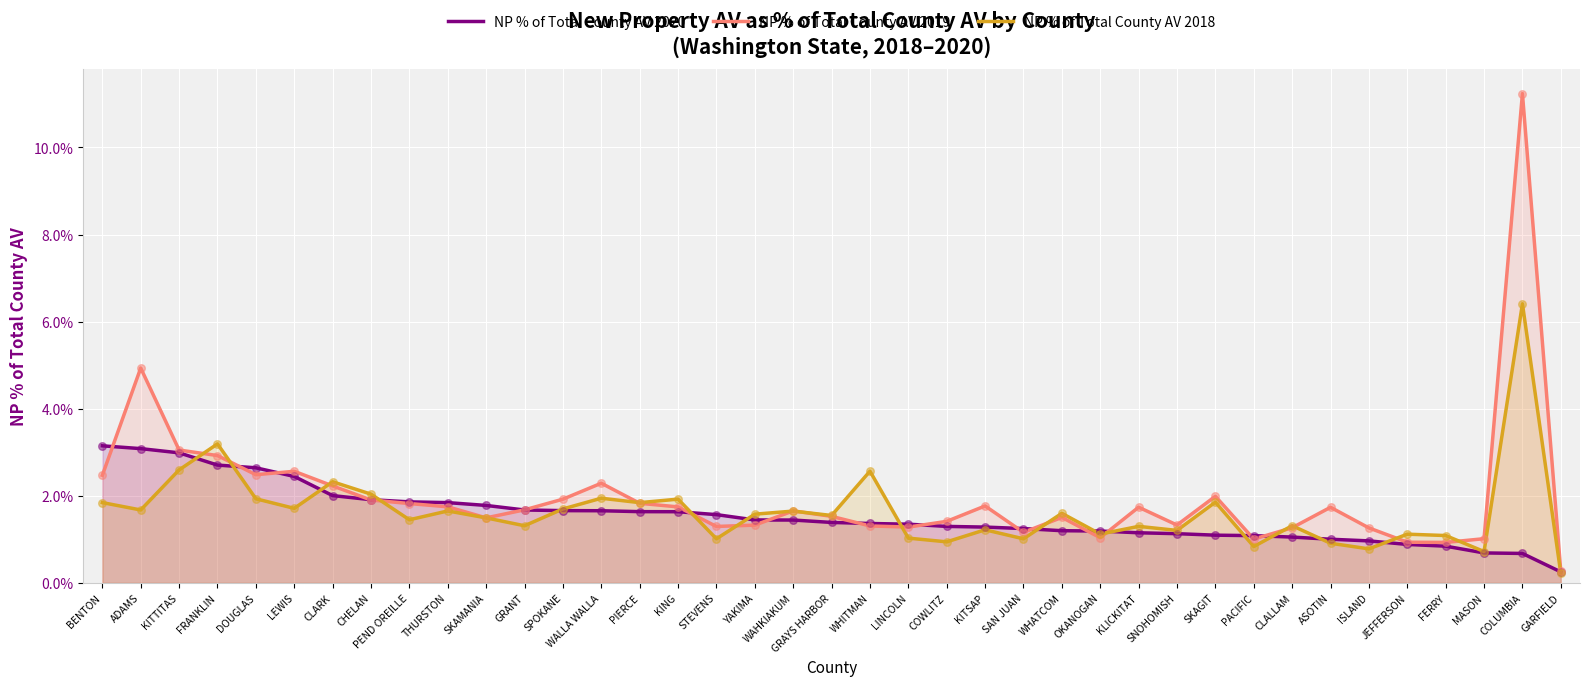

What are all the series names shown in the legend?

NP % of Total County AV 2020, NP % of Total County AV 2019, NP % of Total County AV 2018